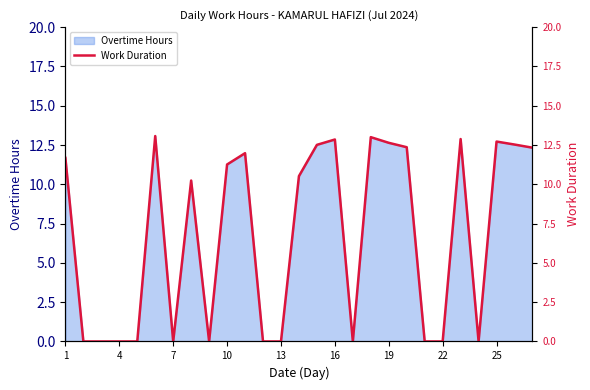

What is the sum of all values?

182.6